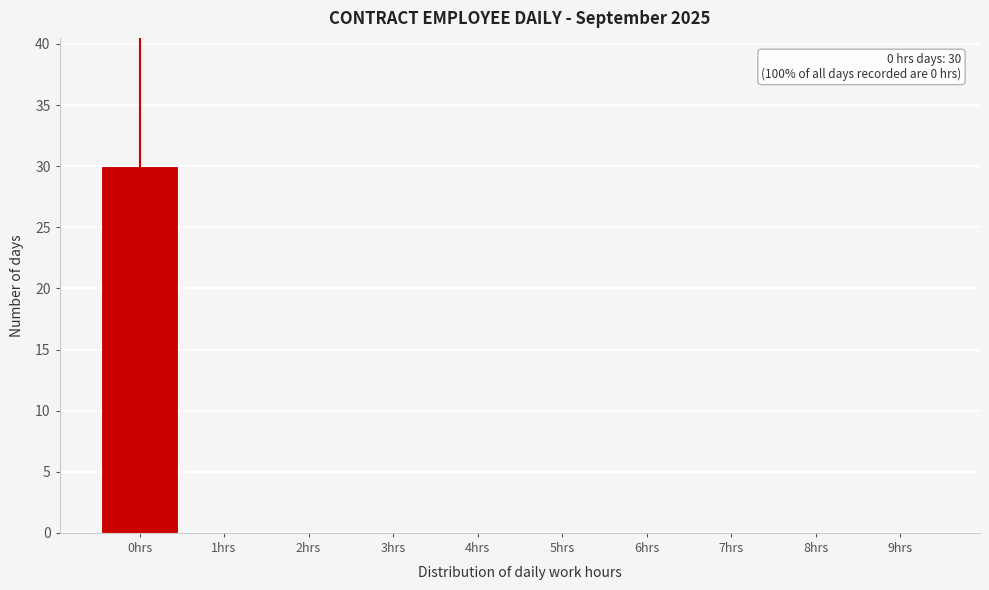

Reading left to right, transcribe all the data shown in this chart.

0hrs=30	1hrs=0	2hrs=0	3hrs=0	4hrs=0	5hrs=0	6hrs=0	7hrs=0	8hrs=0	9hrs=0